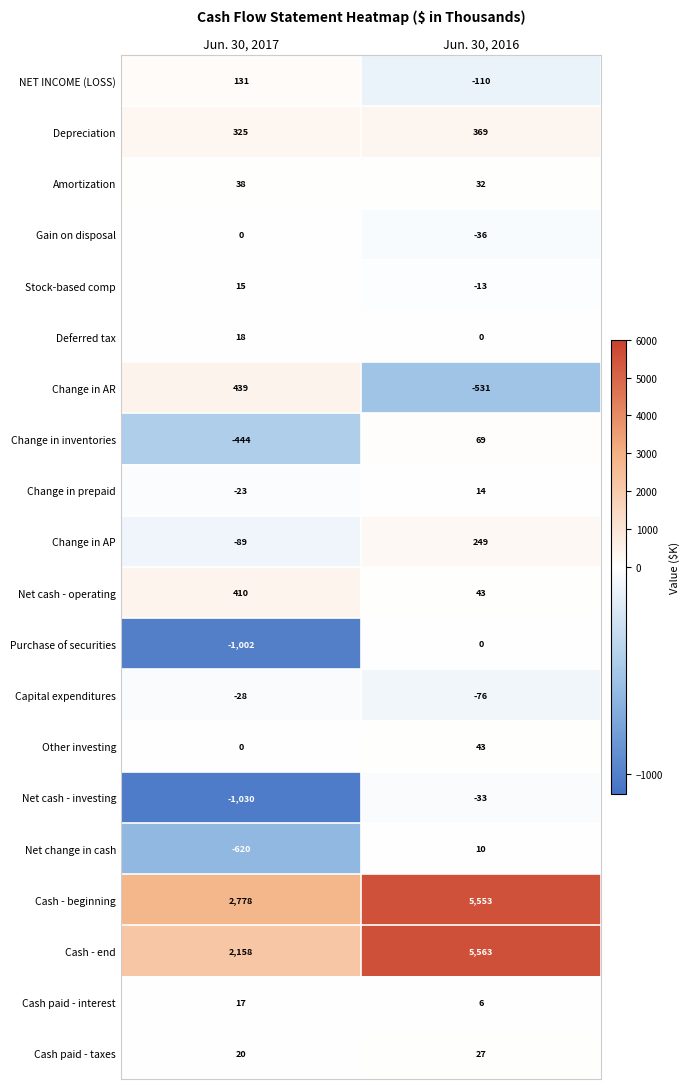

Which series has the largest range (max minus min)?

Cash - end